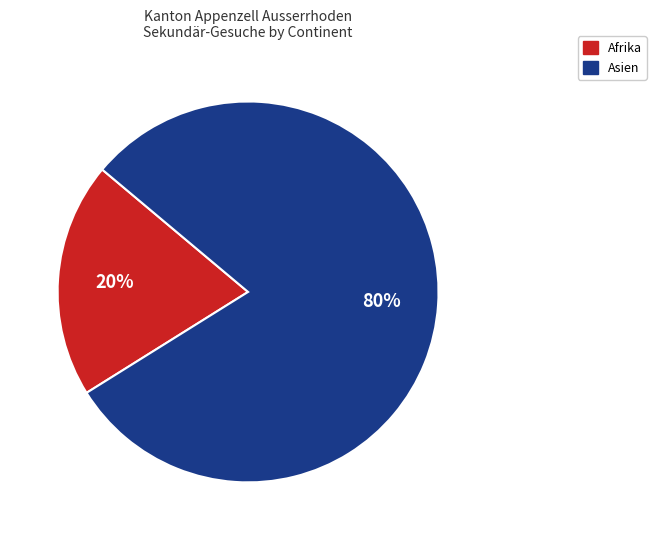

How many segments does this pie chart have?

2